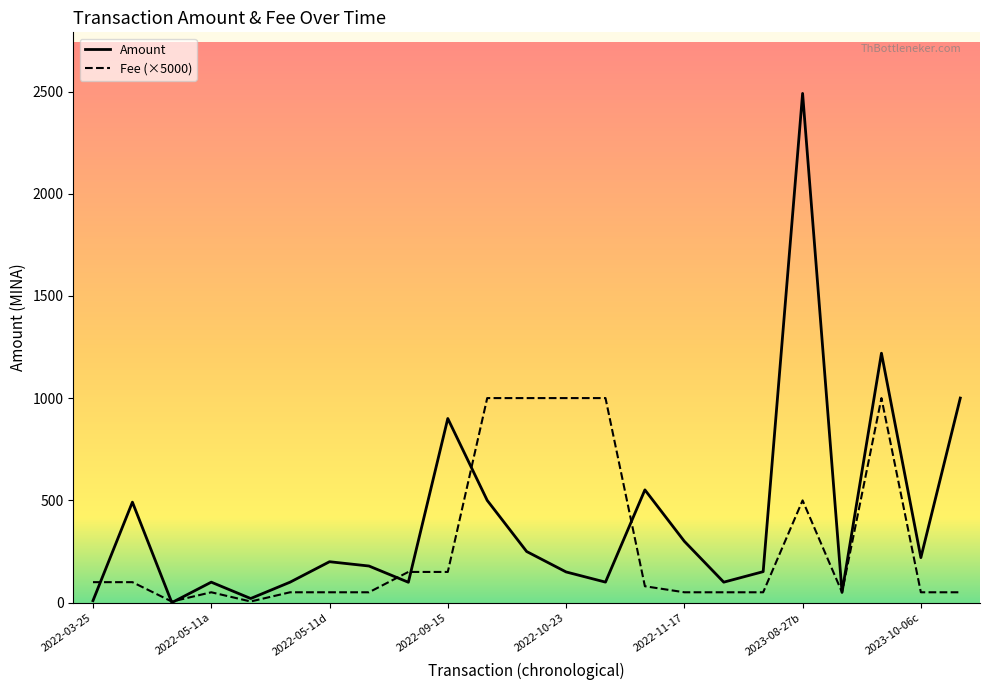

What is the greatest value displayed?

2490.8